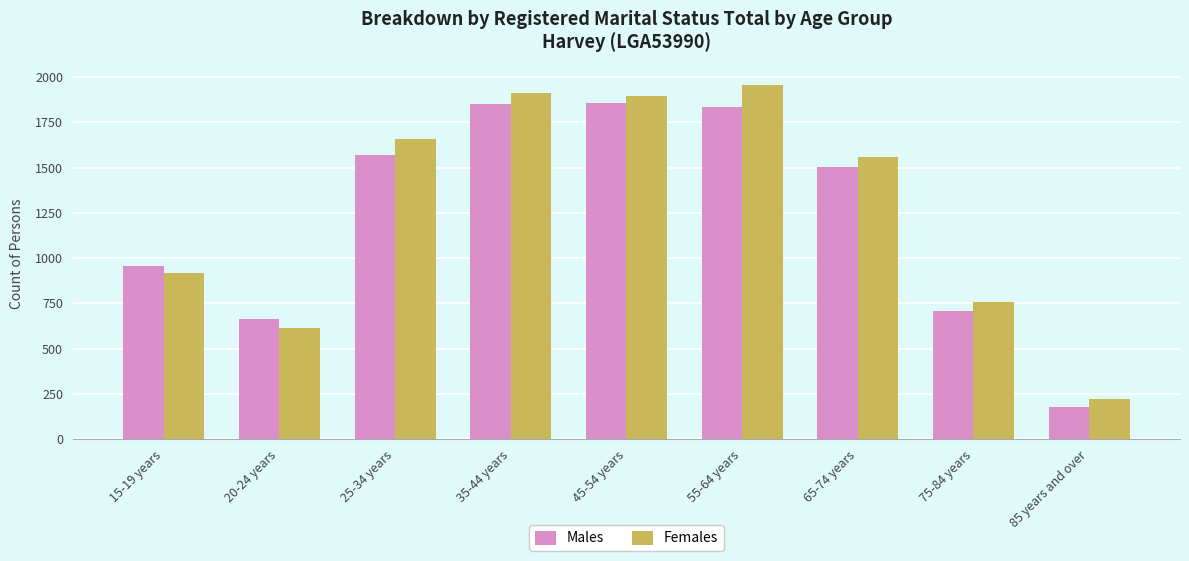

True or false: Females has a value of 613 at 20-24 years.

True